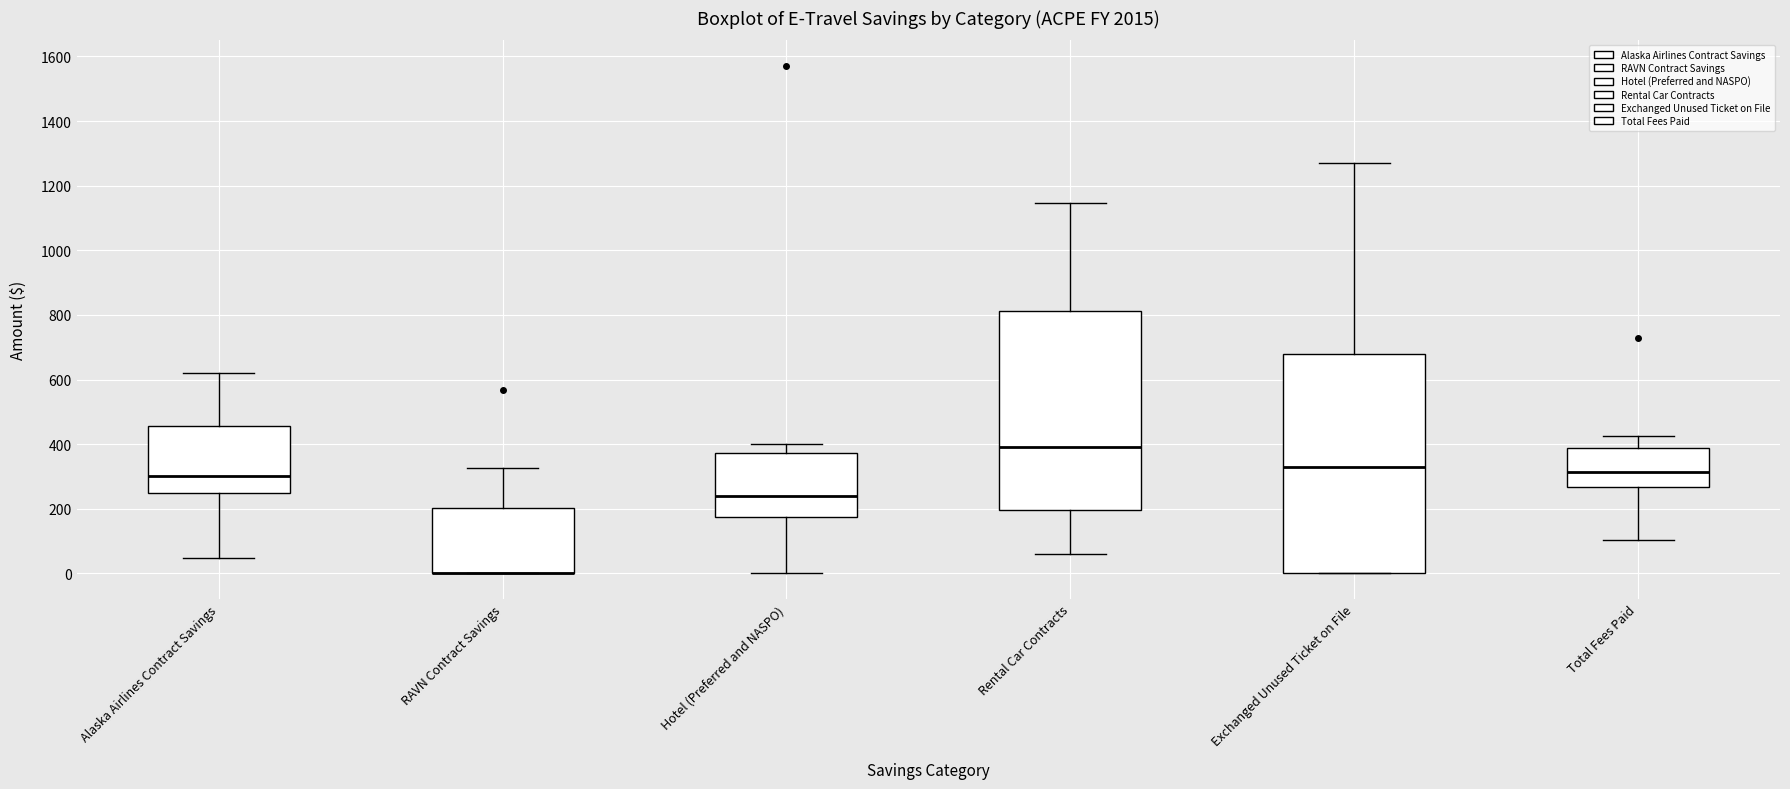

Where does the upper whisker of the box for Hotel (Preferred and NASPO) end on the y-axis? The values are not printed on the chart, so give them approximately, as read against the axis.

400